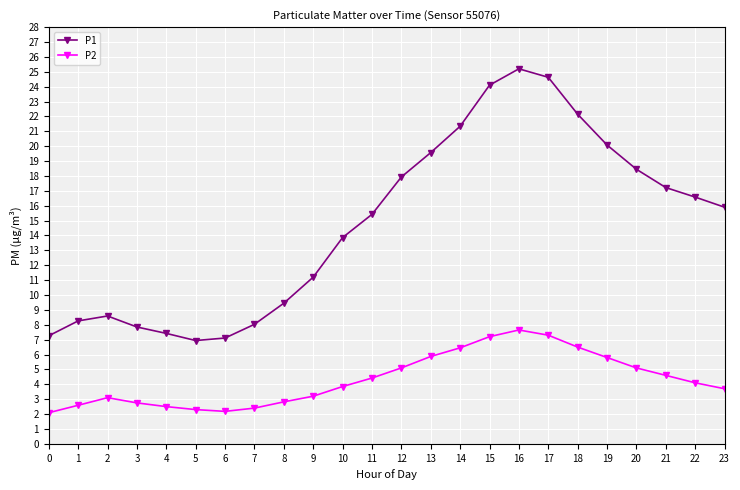

True or false: P1 and P2 cross at least once.

False